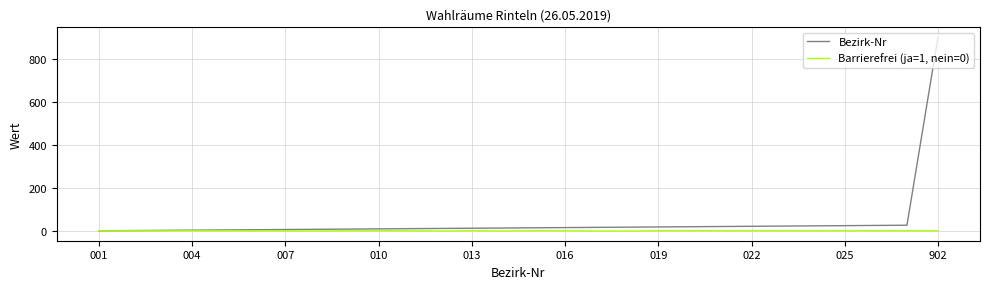

Which series has the largest range (max minus min)?

Bezirk-Nr